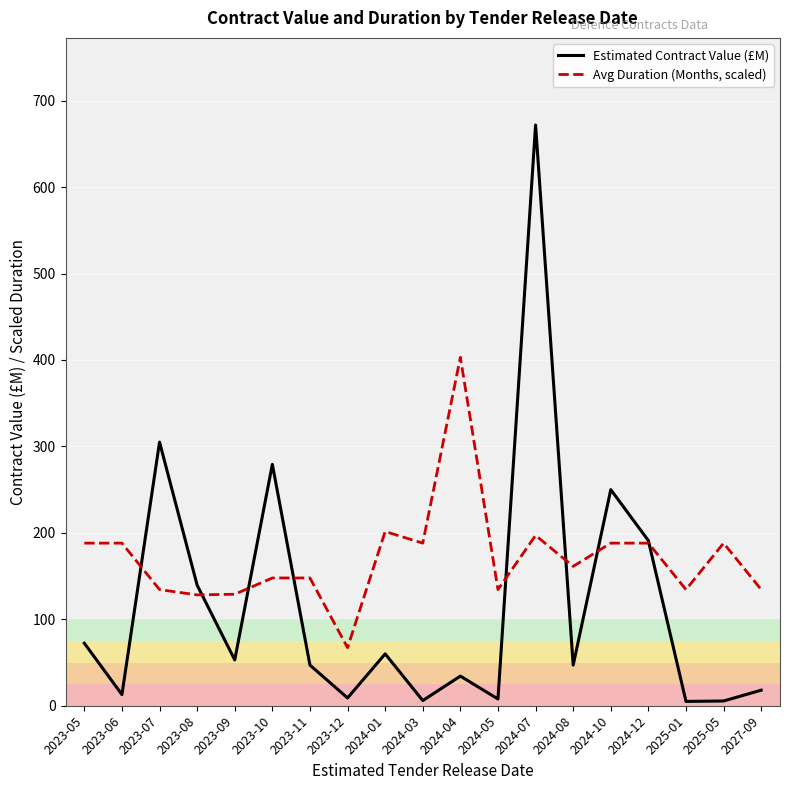

What is the sum of the Estimated Contract Value (£M) values at 2025-05 and 2023-10?

284.8